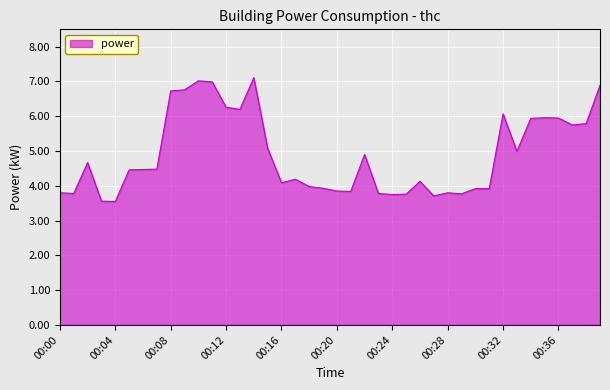

Does the chart display data point markers on the line(s)?

No